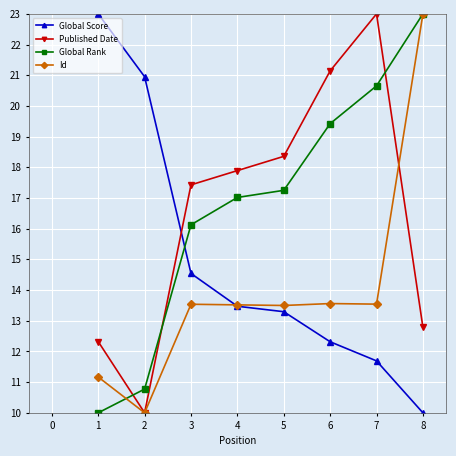

Where is the first local minimum for Published Date?

2